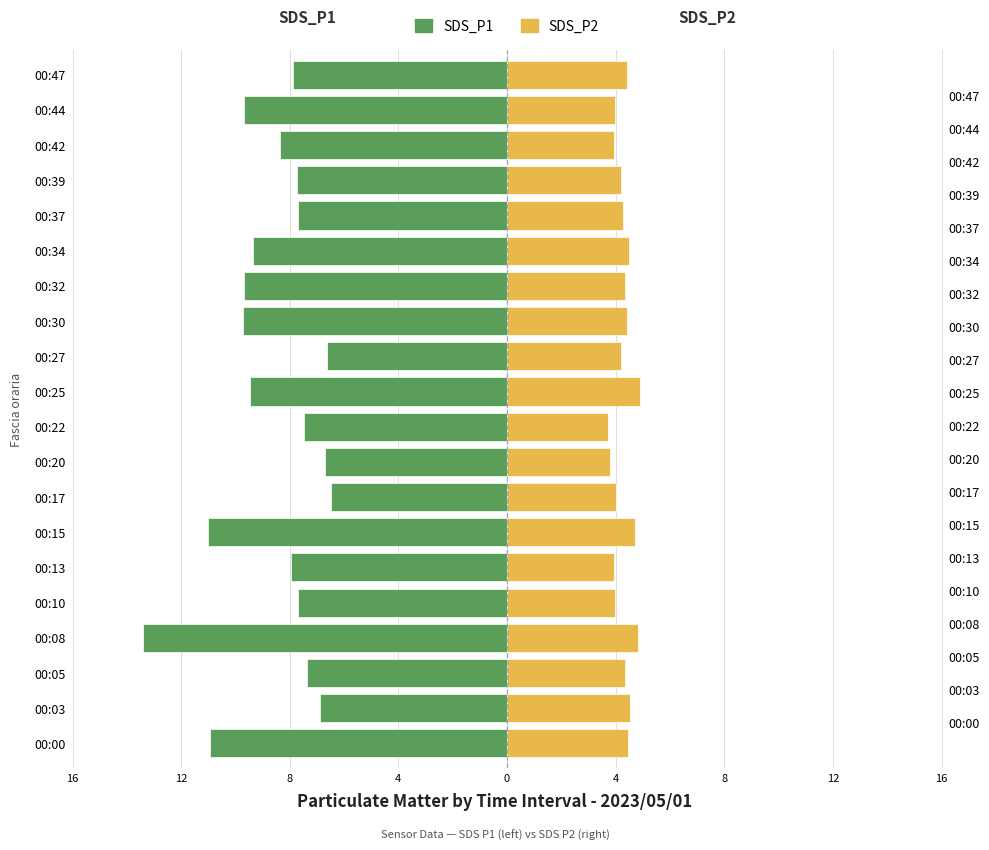

What is the value of the SDS_P2 bar at the 4th from the left?

4.8